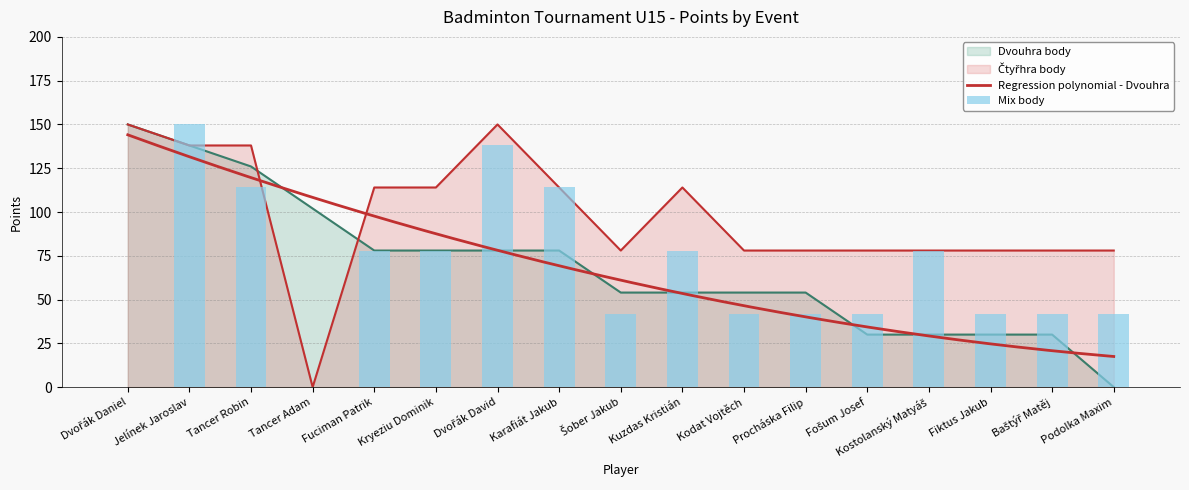

What is the difference between the highest and lowest values at Kryeziu Dominik?

36